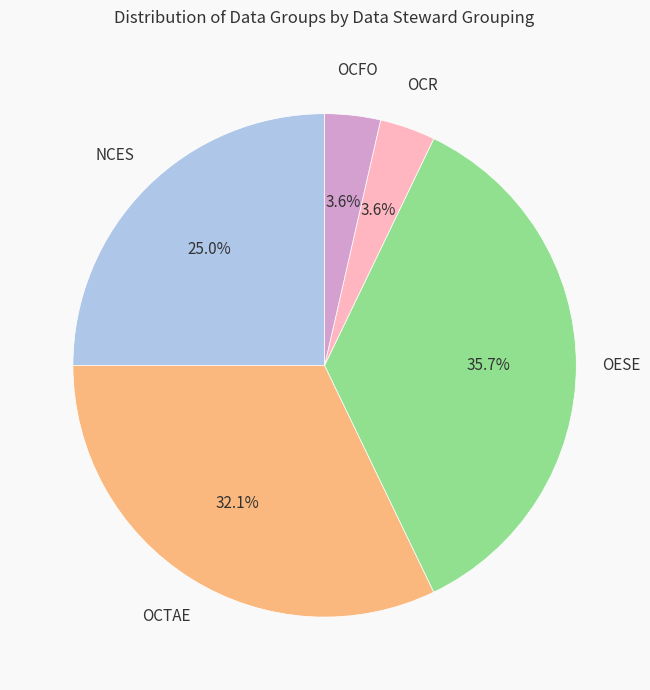

Count the number of slices in the pie.

5